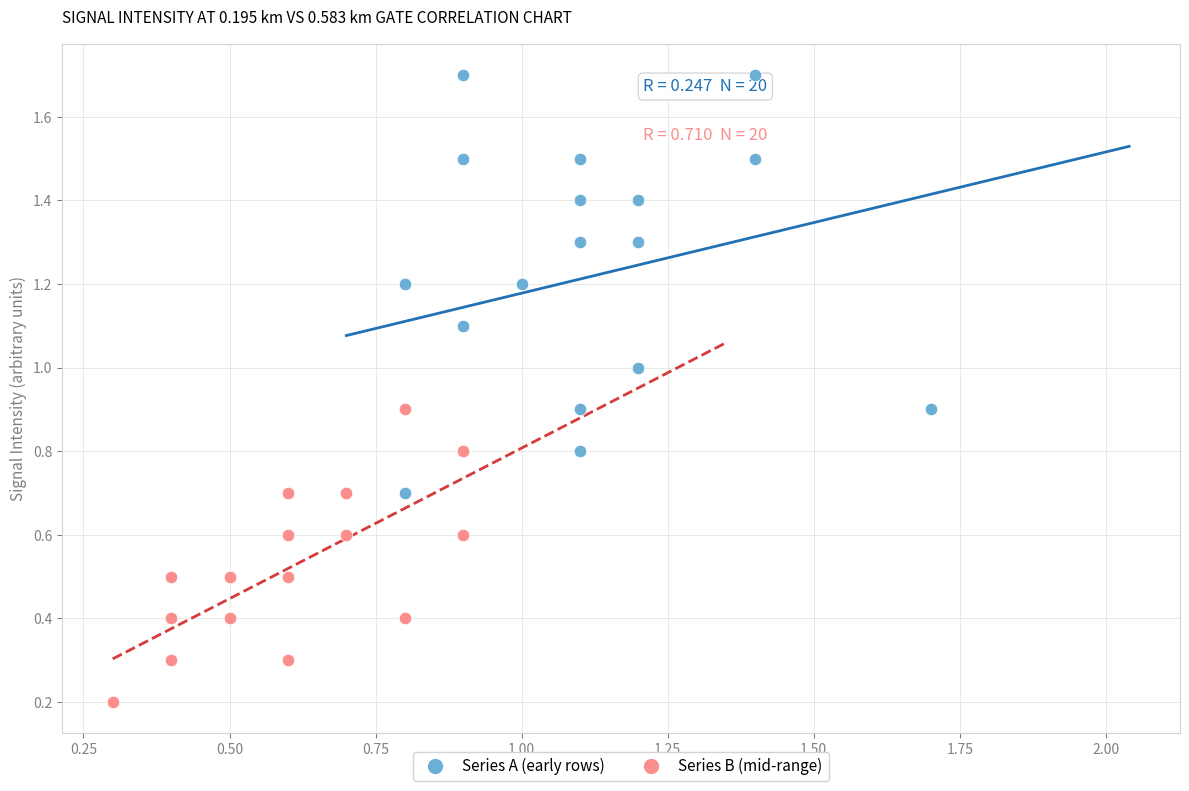

Which series reaches the minimum Y coordinate?

Series B (mid-range)